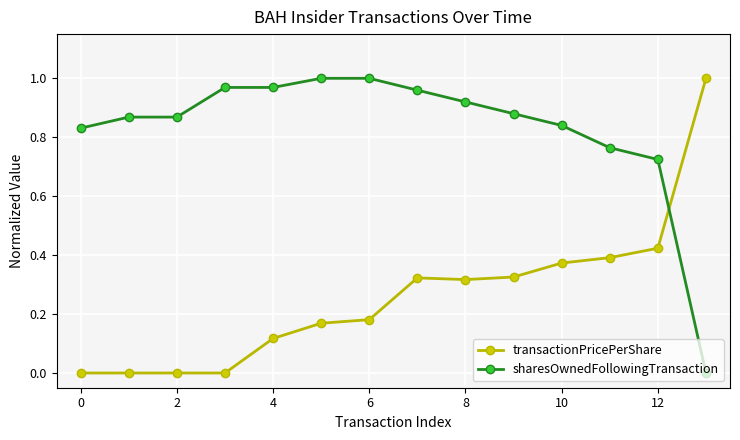

Which series has the largest total across all categories?

sharesOwnedFollowingTransaction